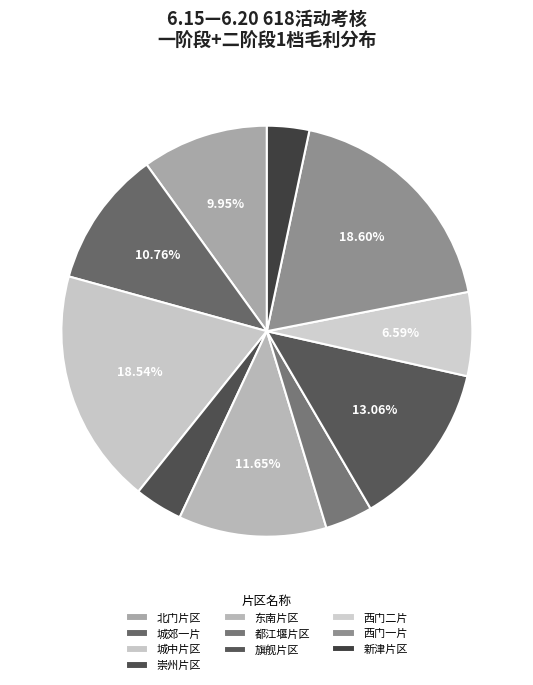

To the nearest percent, what is the difference between the largest and smallest slice percentages?

15%